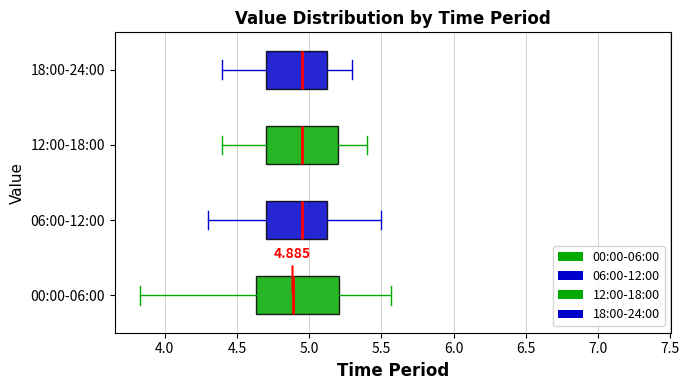

Comparing the boxes themselves (not the whiskers), which one is the widest?

00:00-06:00